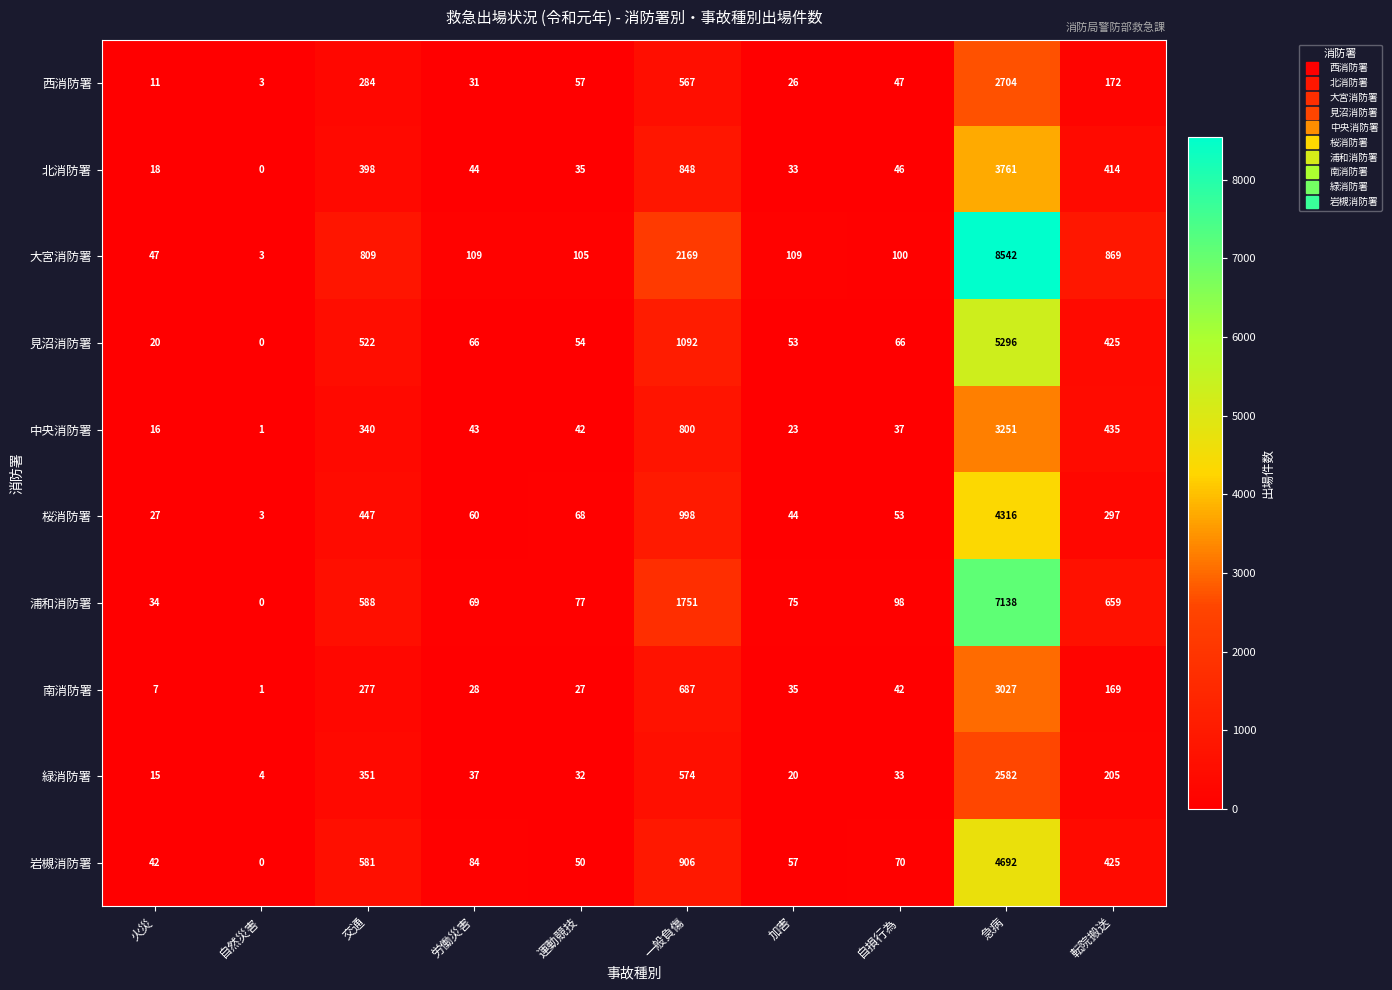

At which category is the sum across all series the highest?

急病